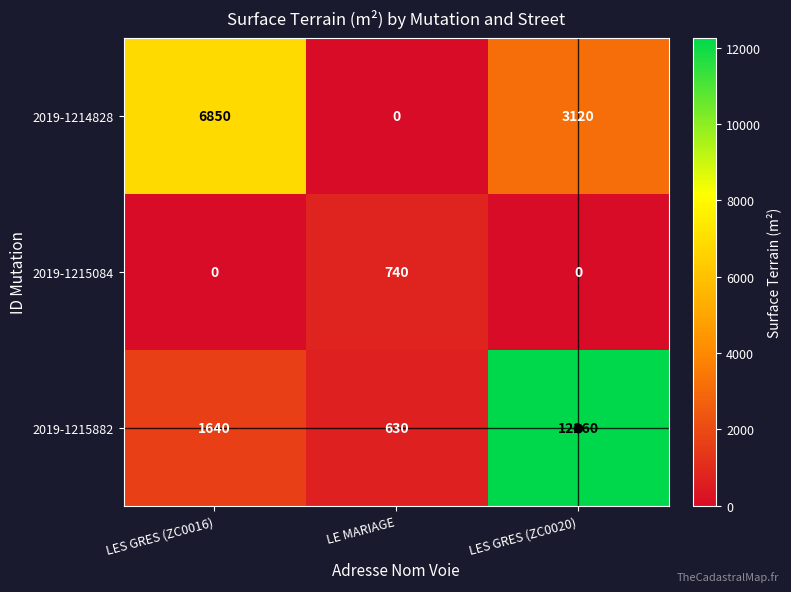

What is the sum of all 2019-1215882 values?

14530